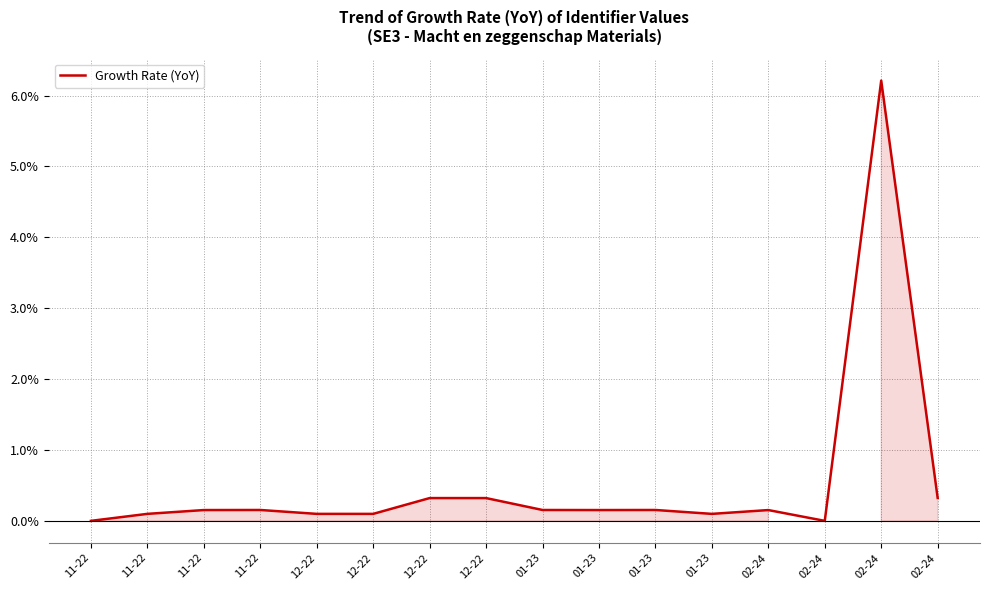

List the labels in order of value, smallest first.

02-24, 11-22, 12-22, 01-23, 12-22, 11-22, 02-24, 11-22, 01-23, 01-23, 01-23, 11-22, 12-22, 12-22, 02-24, 02-24